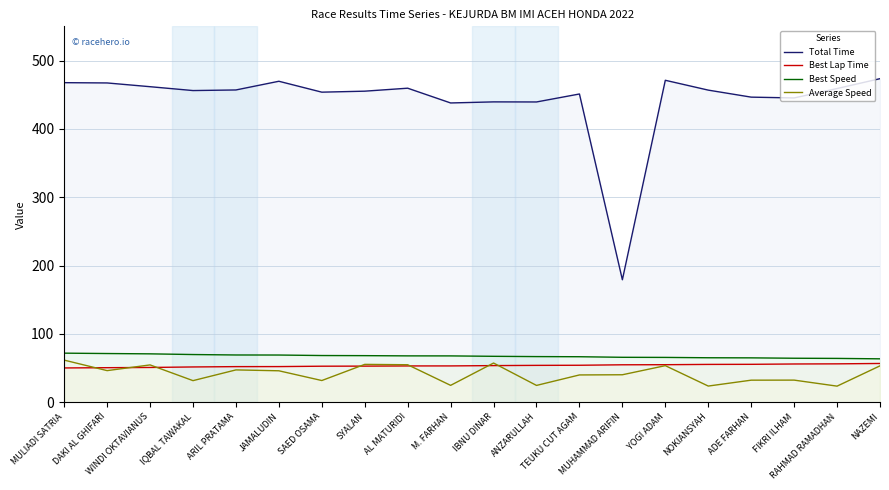

What is the value of the Average Speed point at the 11th from the left?

57.3